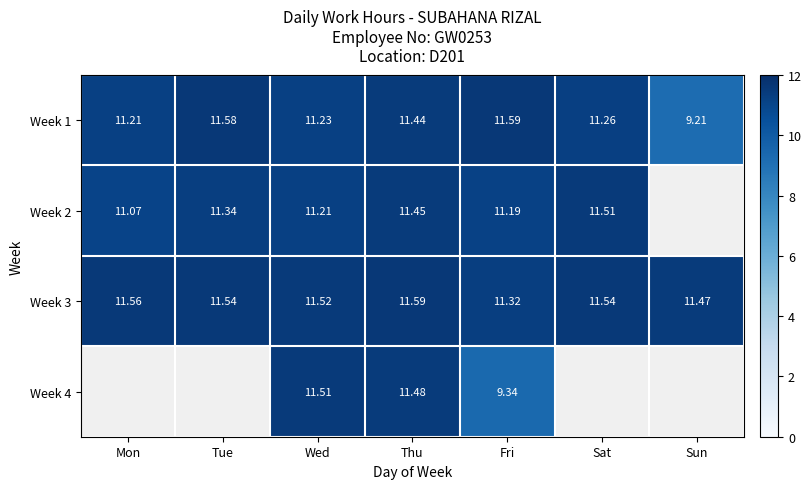

At which category does the chart reach its peak across all series?

Fri